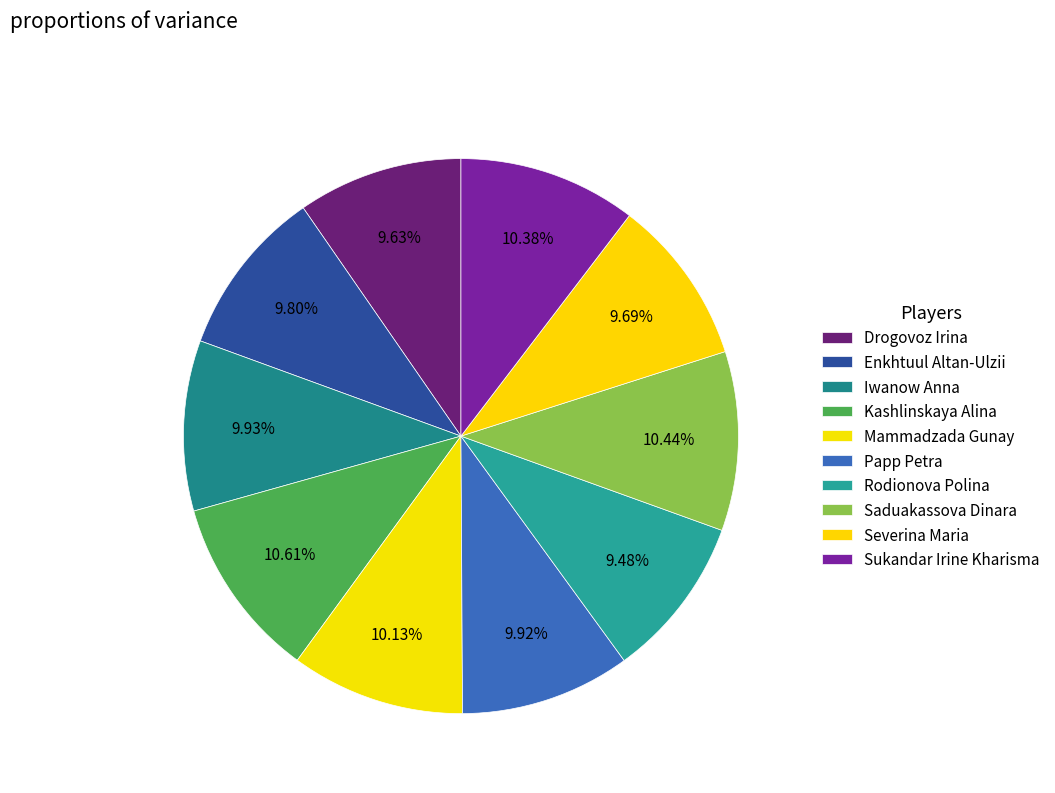

Combined, what portion of the pie is Severina Maria and Iwanow Anna?

19.6%